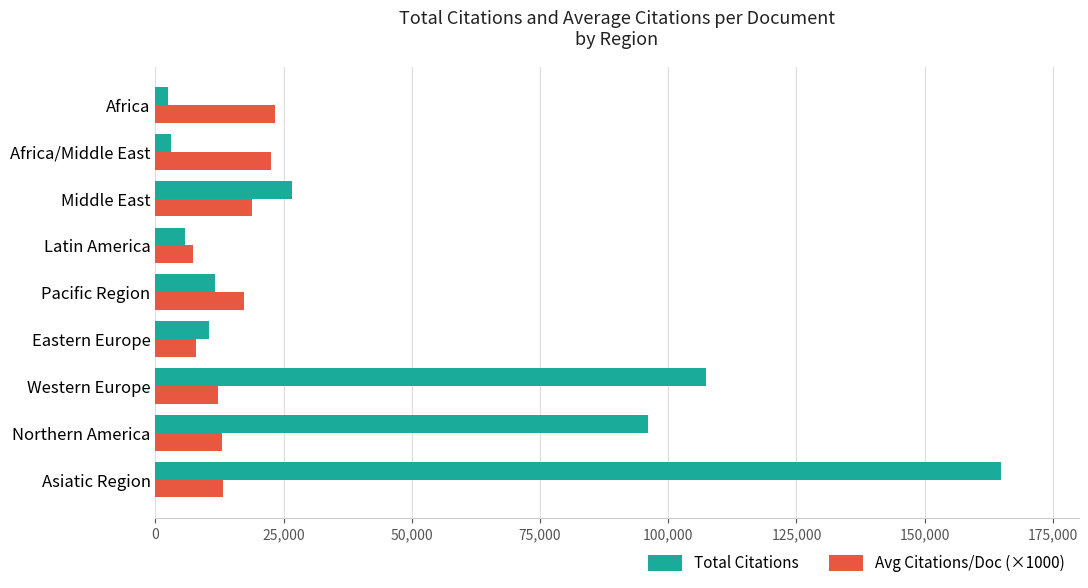

What are all the series names shown in the legend?

Total Citations, Avg Citations/Doc (×1000)